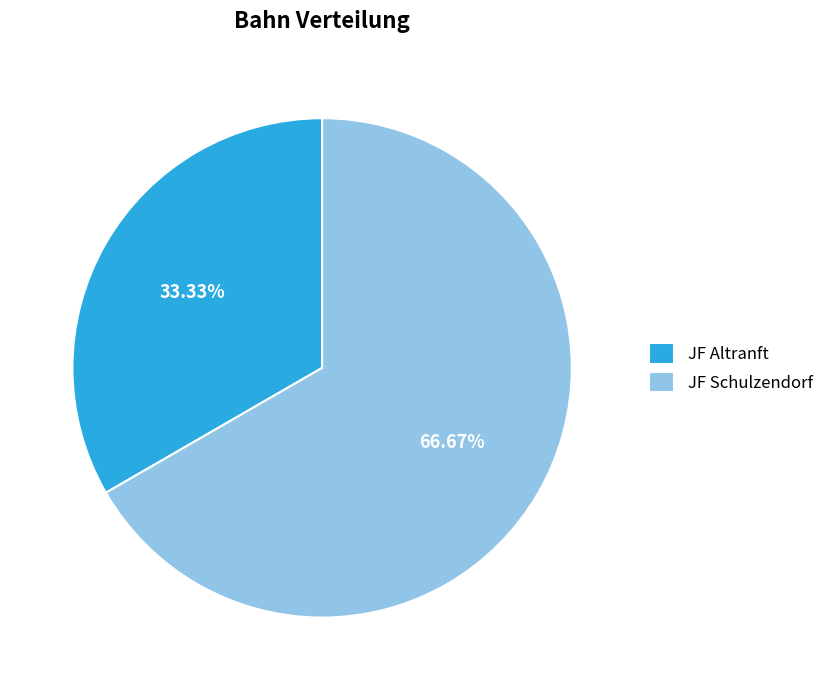

How much of the chart is everything except JF Schulzendorf?

33.3%